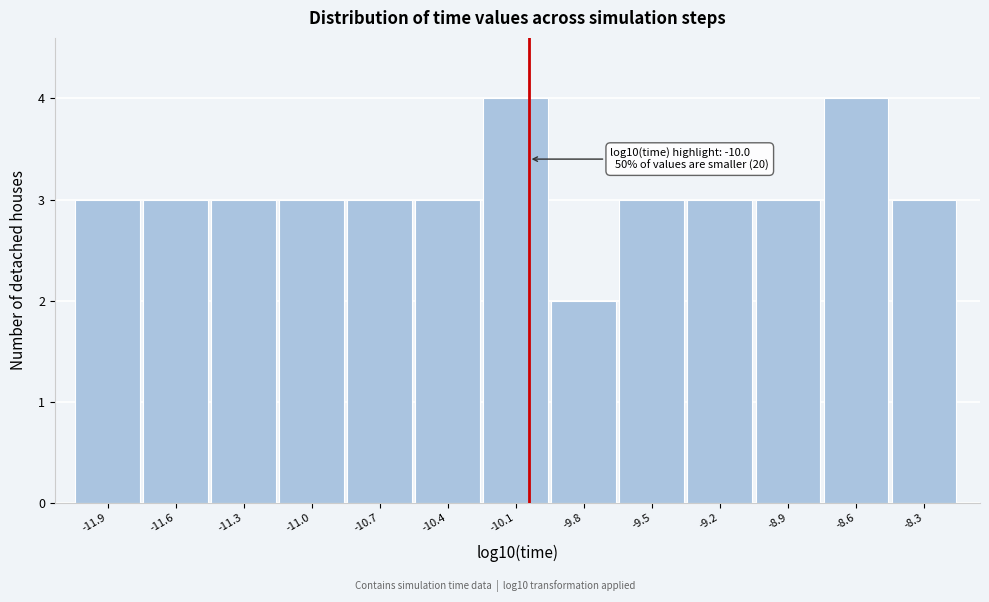

Reading left to right, transcribe all the data shown in this chart.

-11.9=3	-11.6=3	-11.3=3	-11.0=3	-10.7=3	-10.4=3	-10.1=4	-9.8=2	-9.5=3	-9.2=3	-8.9=3	-8.6=4	-8.3=3